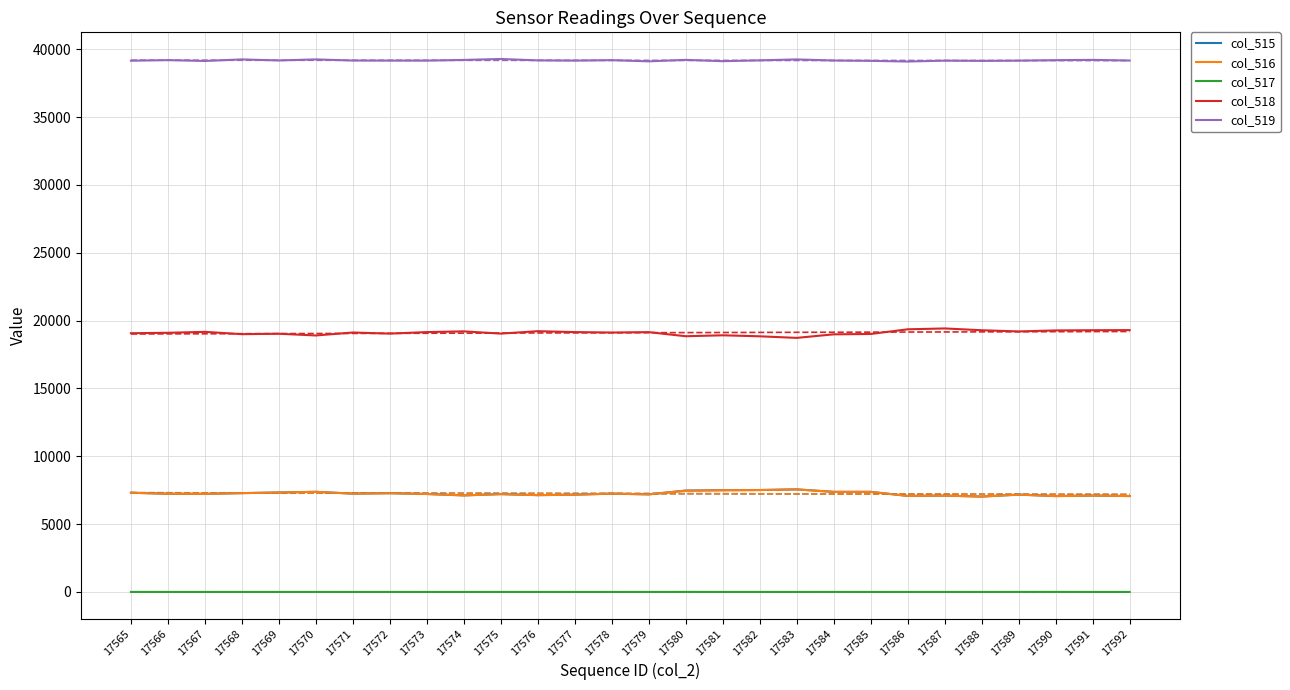

Rank the categories by col_516 value from lowest to highest.

17588, 17590, 17592, 17586, 17587, 17591, 17574, 17576, 17577, 17589, 17579, 17575, 17573, 17567, 17566, 17571, 17578, 17572, 17568, 17565, 17569, 17584, 17585, 17570, 17580, 17581, 17582, 17583